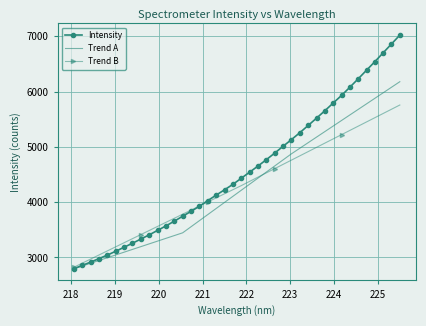

Which series has the largest range (max minus min)?

Intensity